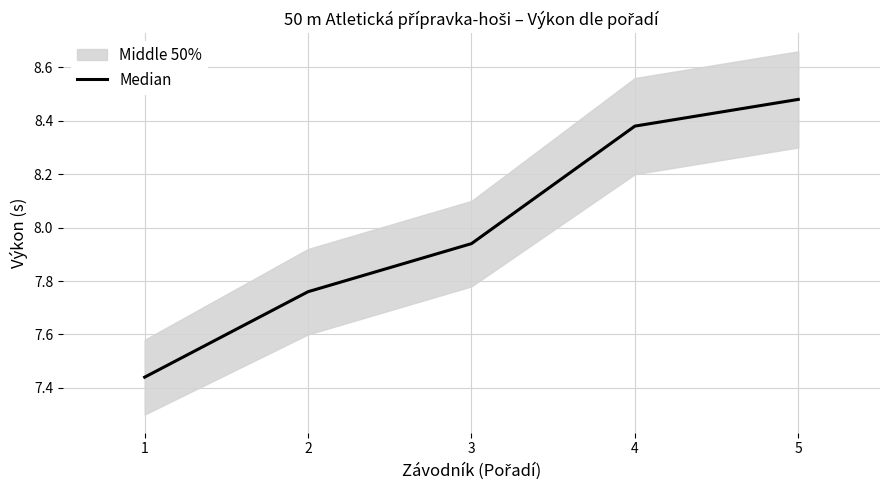

Rank the categories by value from highest to lowest.

5, 4, 3, 2, 1